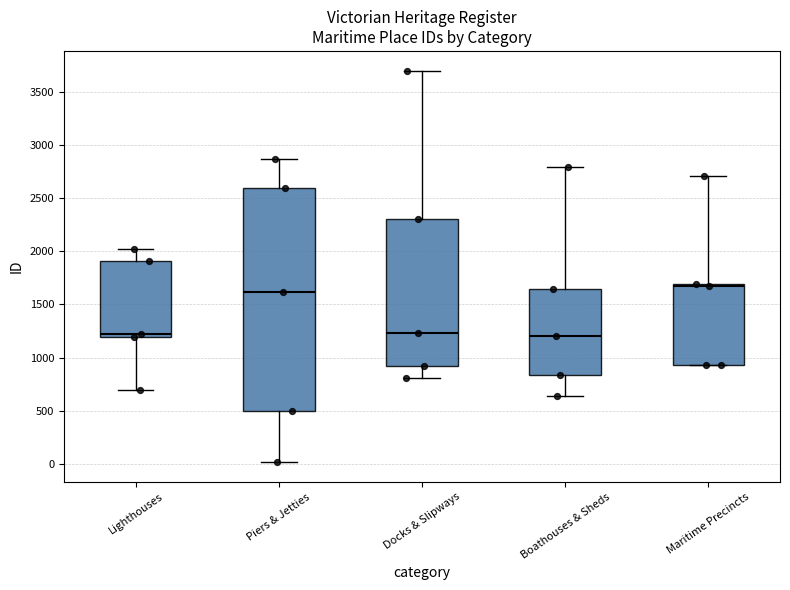

Which box is the tallest, from its lower edge to its upper edge?

Piers & Jetties